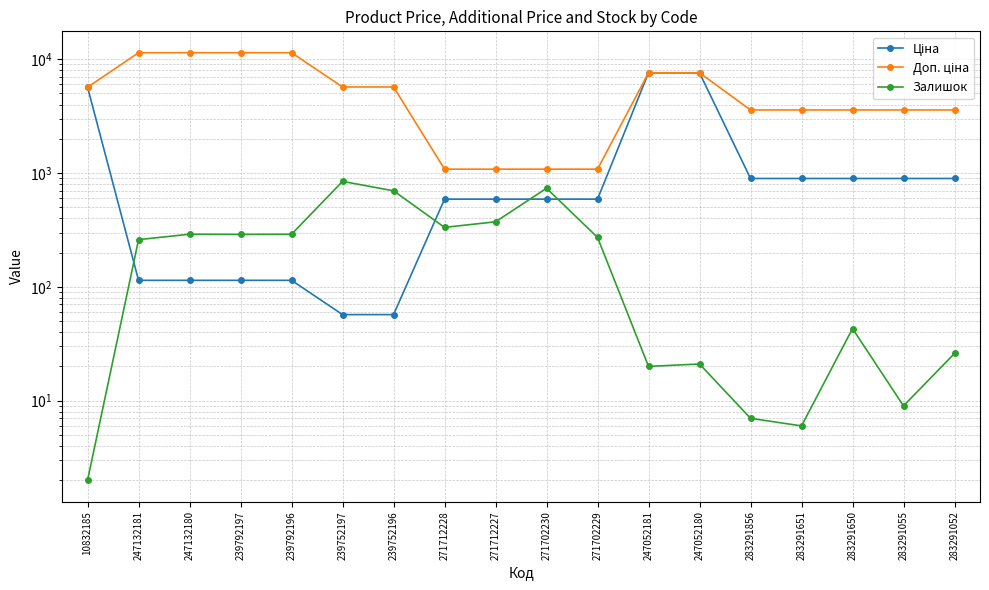

What is the value of the Доп. ціна point at the 13th from the left?

7596.5